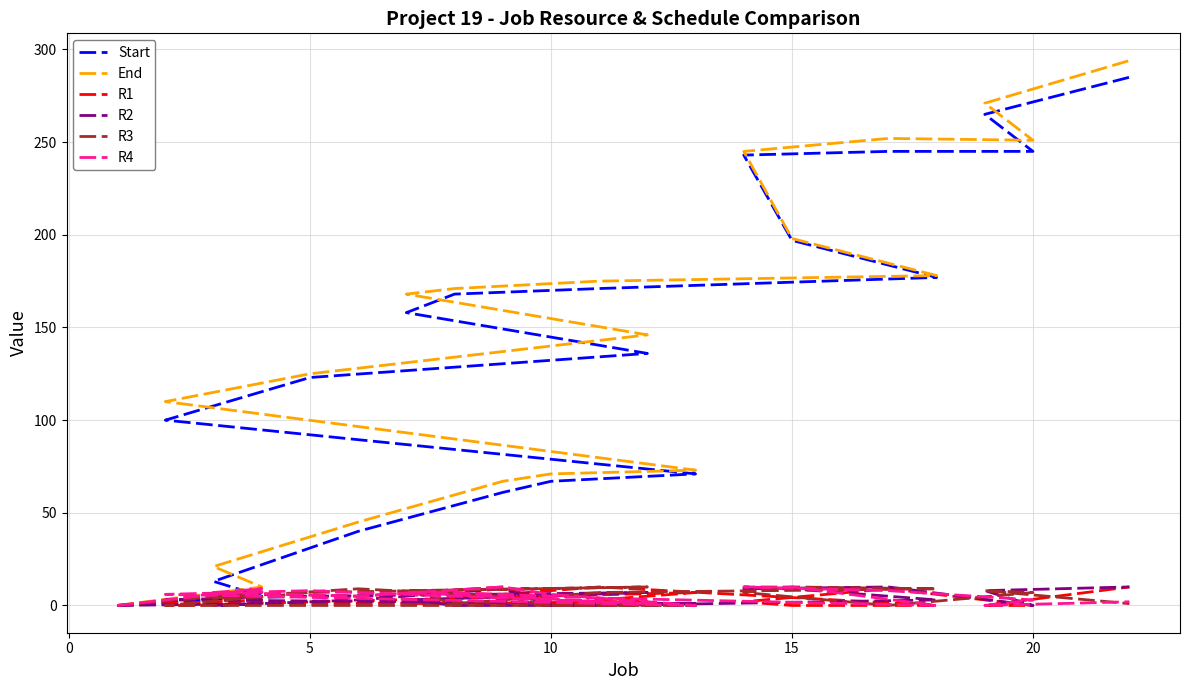

True or false: Start and End intersect in this chart.

False